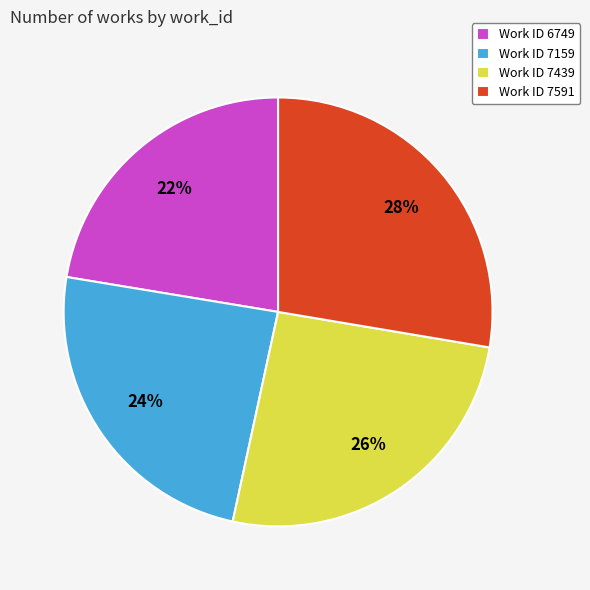

Is the sum of Work ID 6749 and Work ID 7439 greater than half?

No